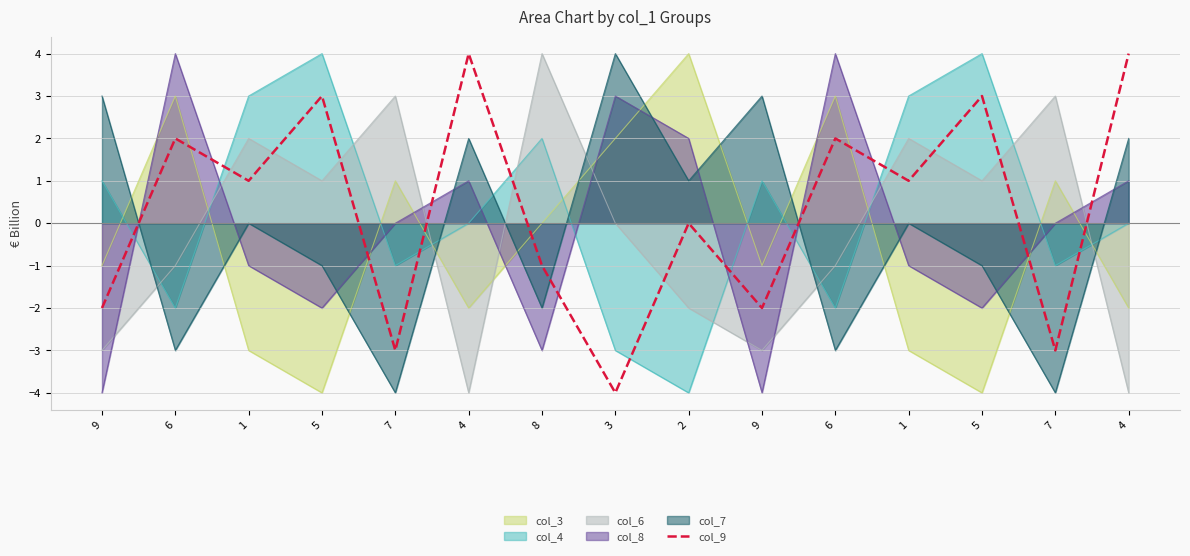

What is the label of the 5th point from the right?

6